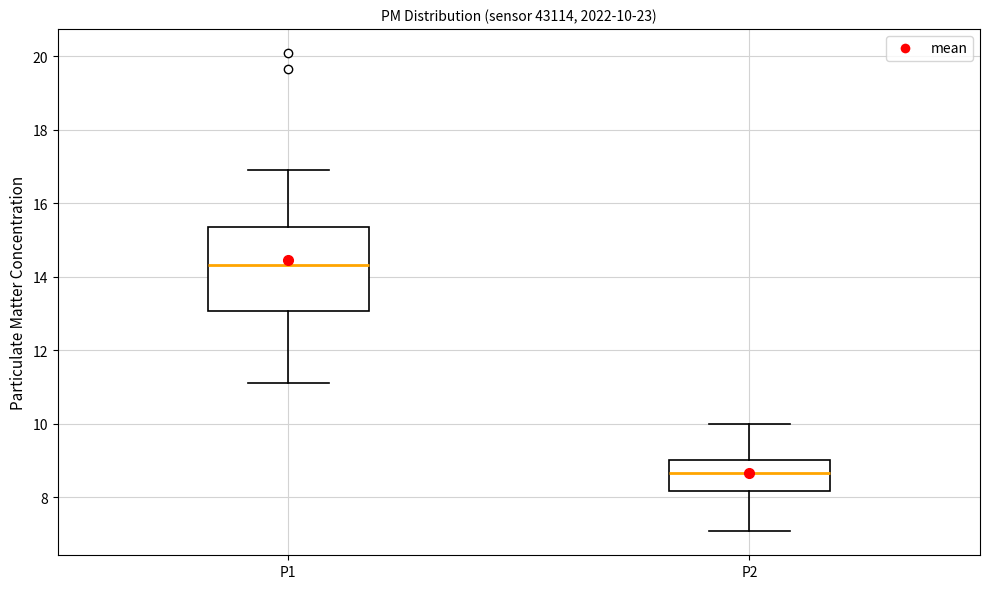

Which box has the highest median line?

P1